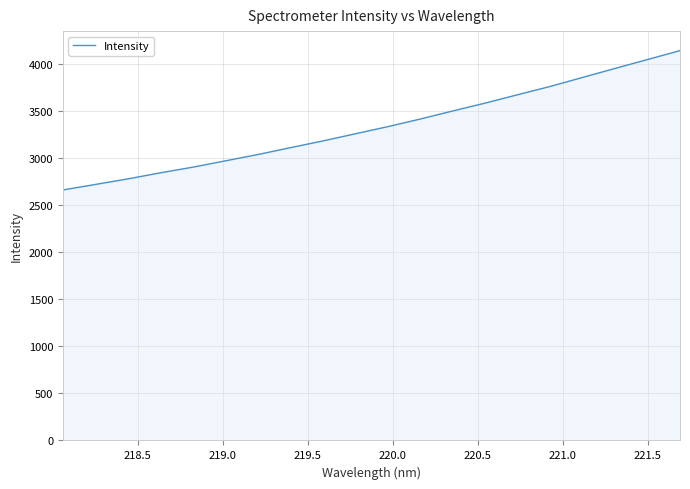

What is the minimum value shown in the chart?

2659.9